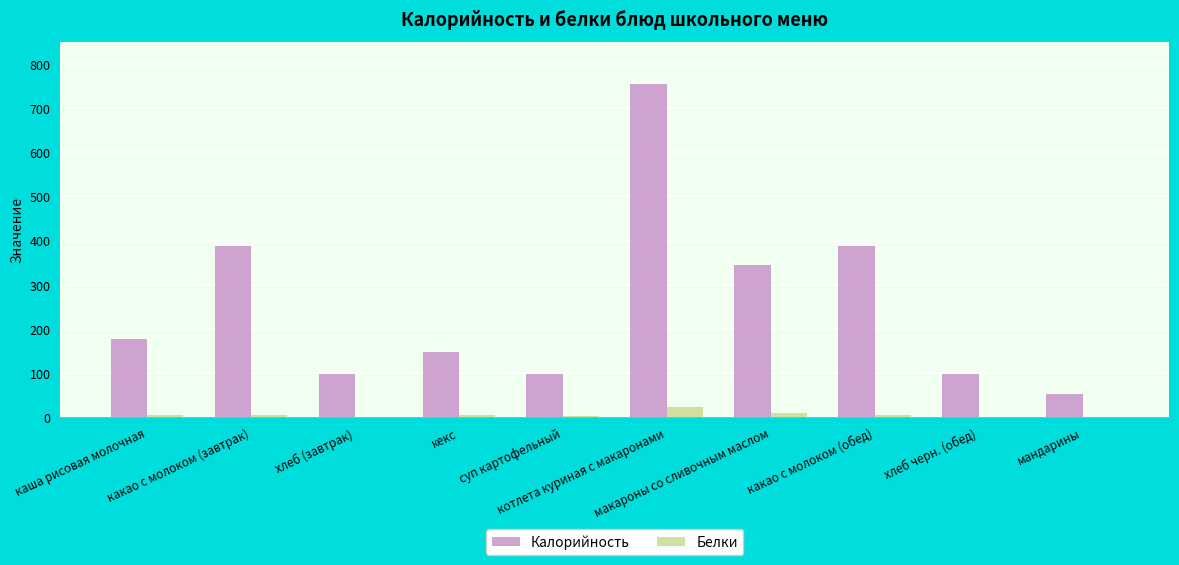

What is the total value across all series at какао с молоком (завтрак)?

393.1